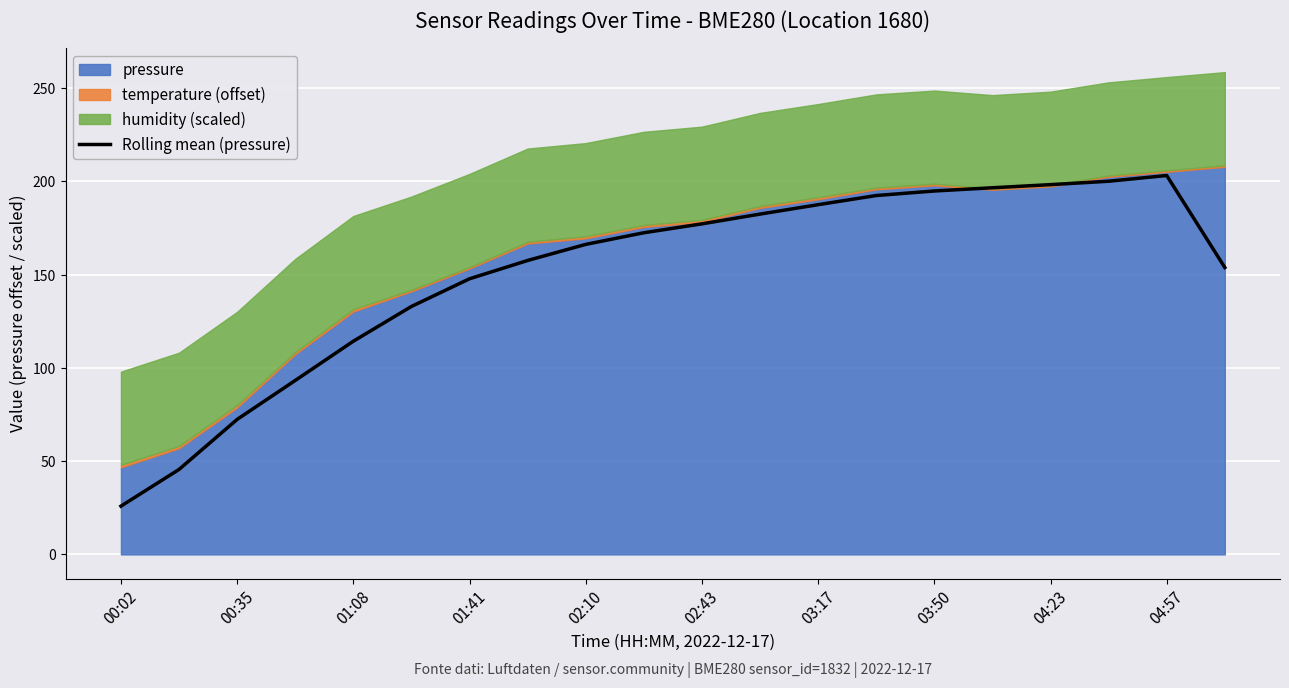

What is the highest value of the Rolling mean (pressure) series?

203.2